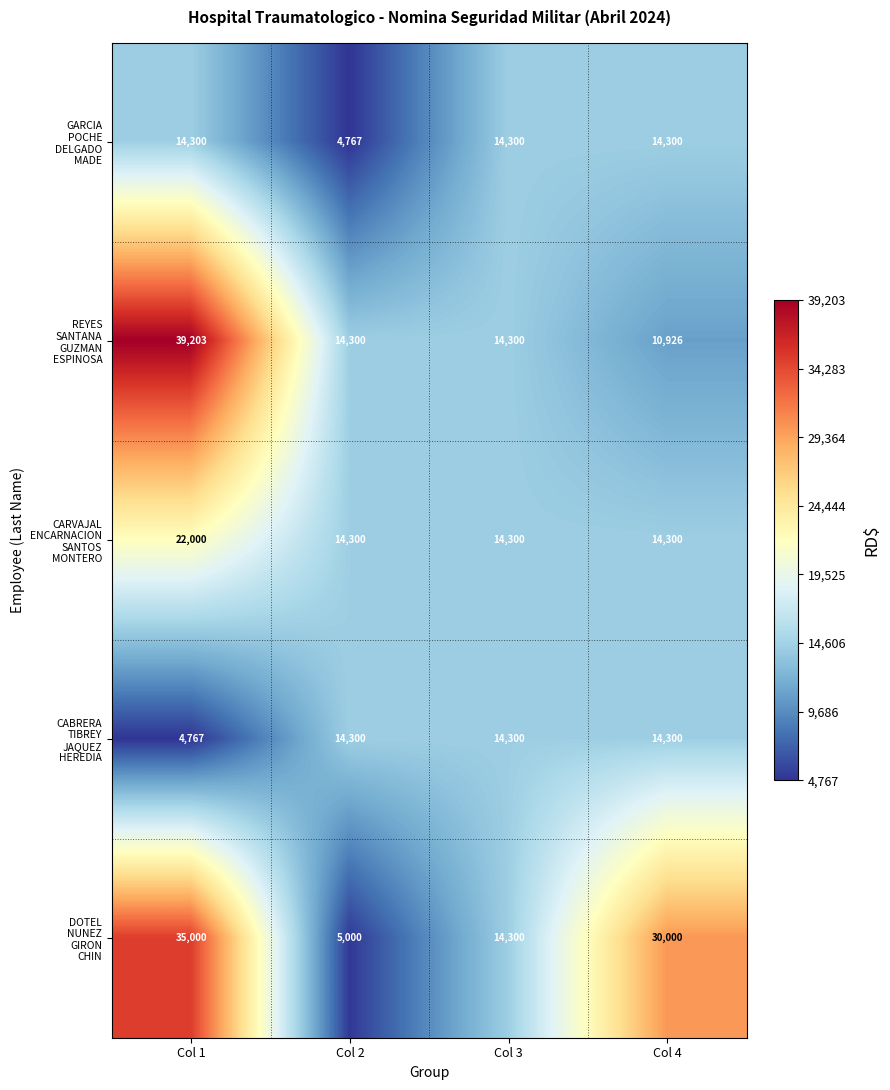

What is the spread (max minus min) of values at Col 4?

19074